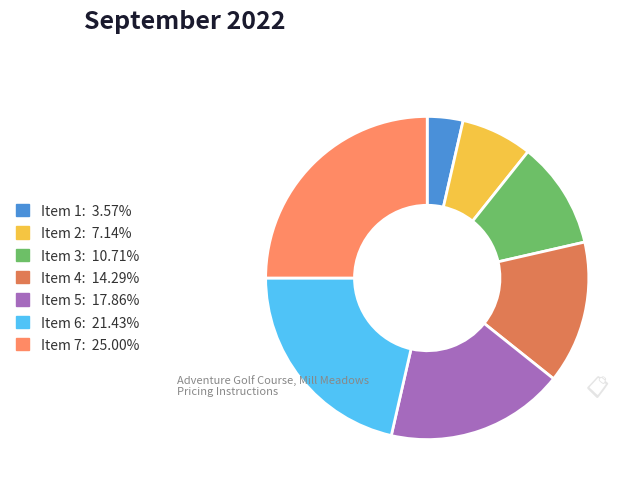

How many slices are in this pie chart?

7